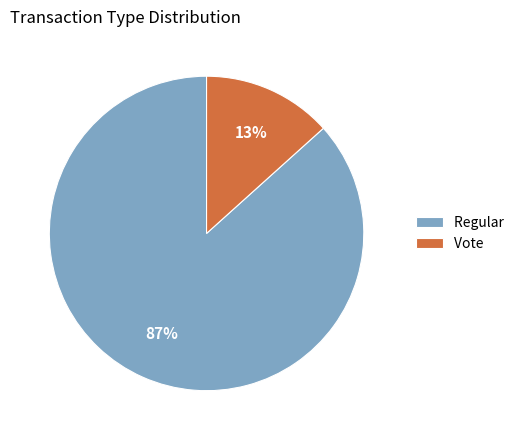

Rank the categories by value from lowest to highest.

Vote, Regular